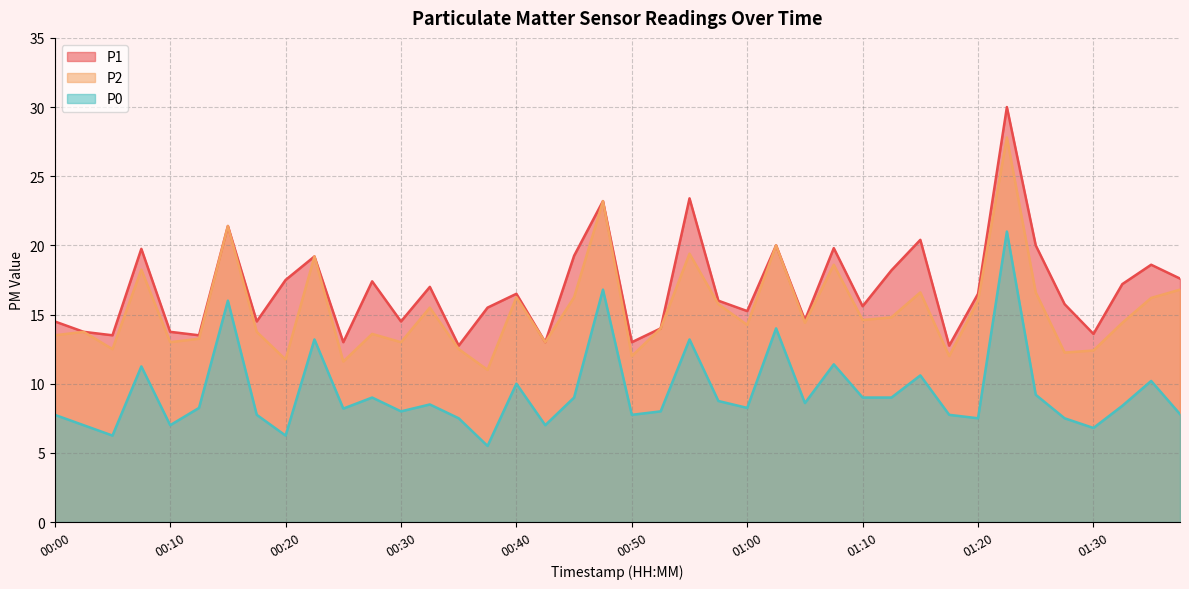

At how many categories does at least one series exceed 22?

3